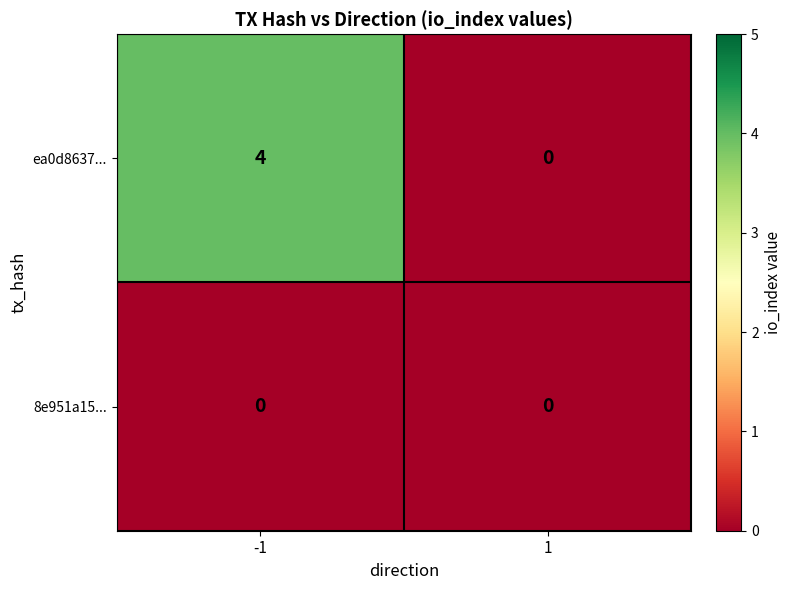

Read the ea0d8637... value at -1.

4